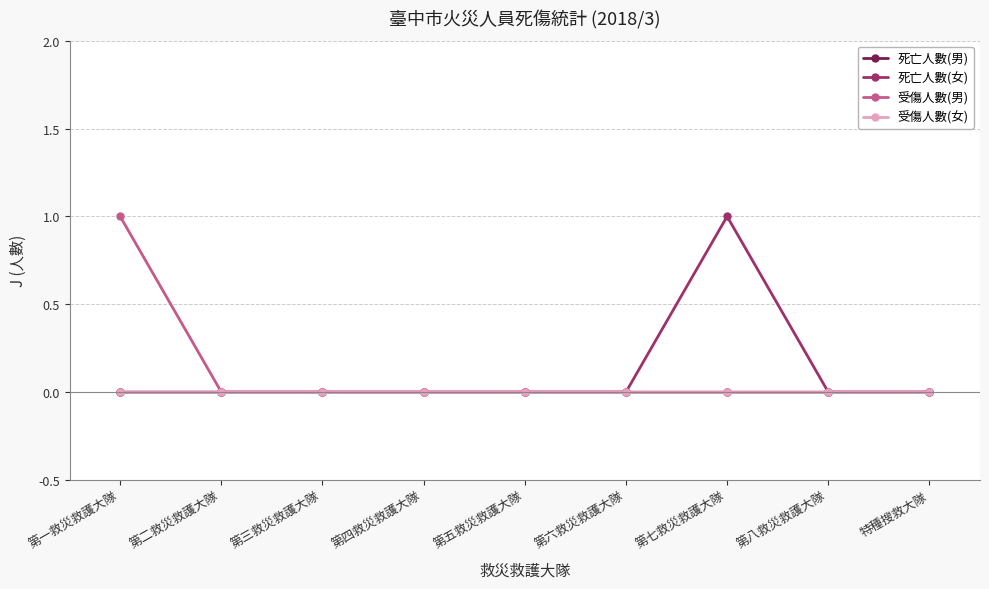

Does the chart display data point markers on the line(s)?

Yes